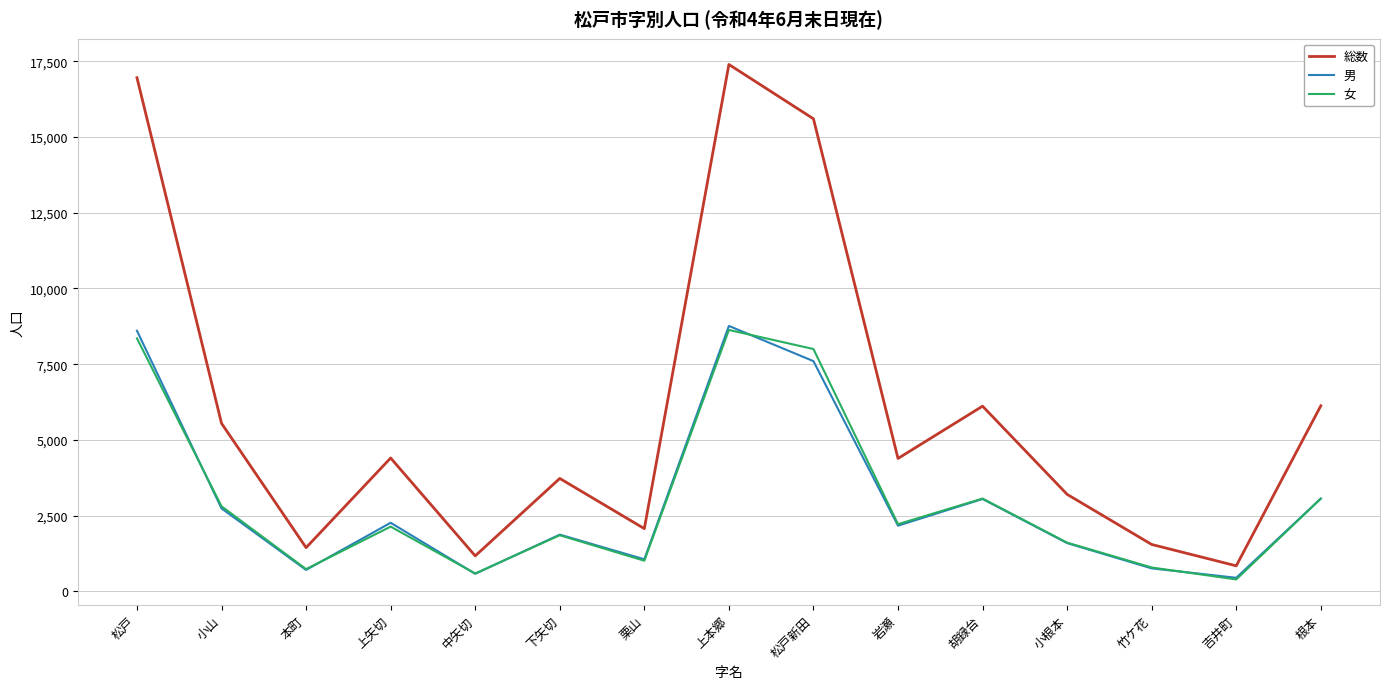

The 女 series shows 2808 at 小山. True or false?

True